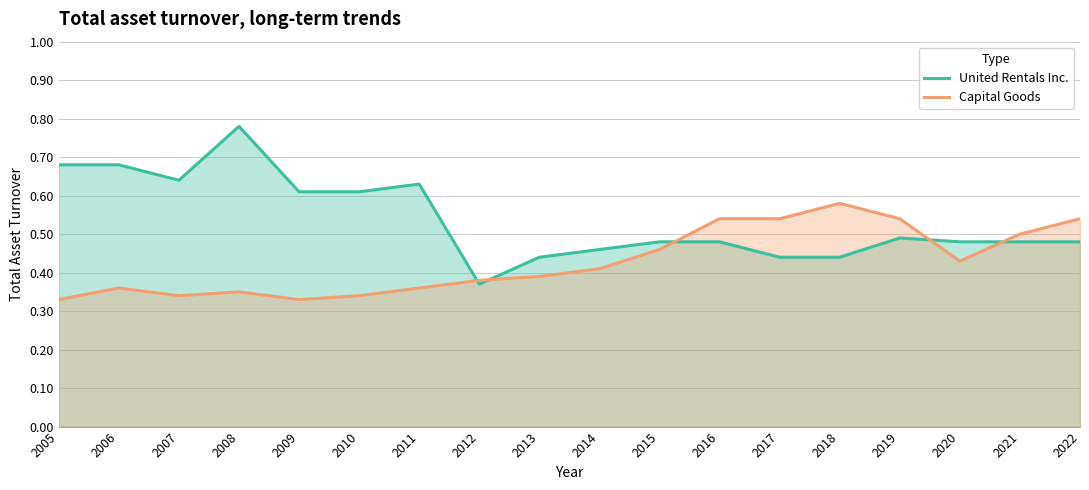

How many Capital Goods values are between 0 and 1?

18